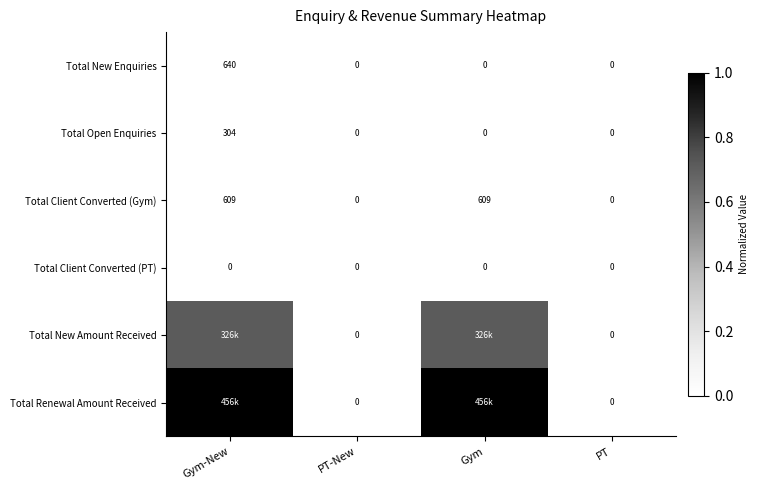

List the series in order of their peak value, lowest first.

Total Client Converted (PT), Total Open Enquiries, Total Client Converted (Gym), Total New Enquiries, Total New Amount Received, Total Renewal Amount Received